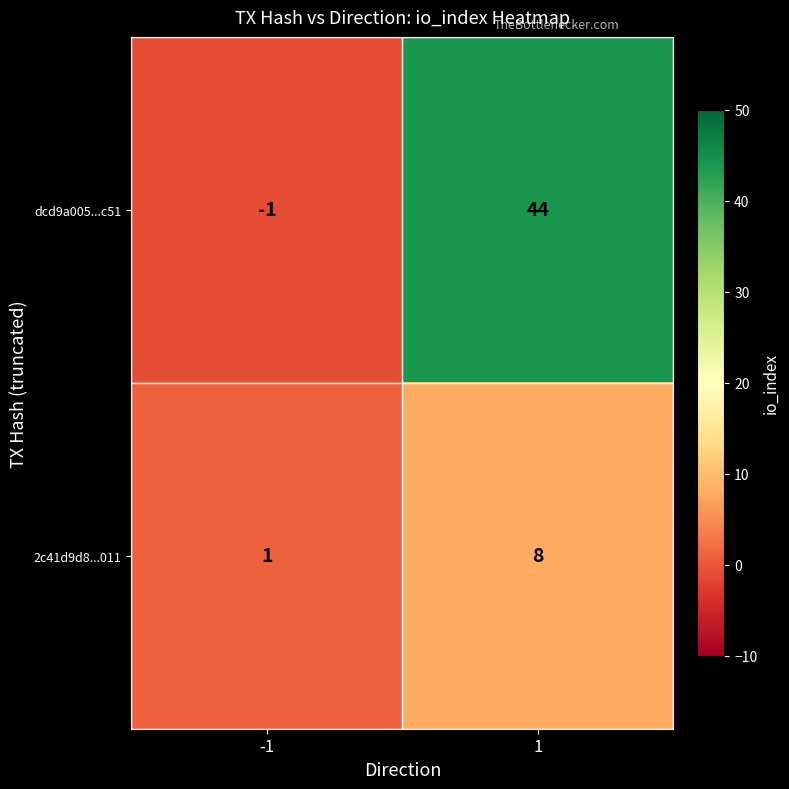

Reading left to right, list all the values displayed in this chart.

dcd9a005...c51: -1	44
2c41d9d8...011: 1	8